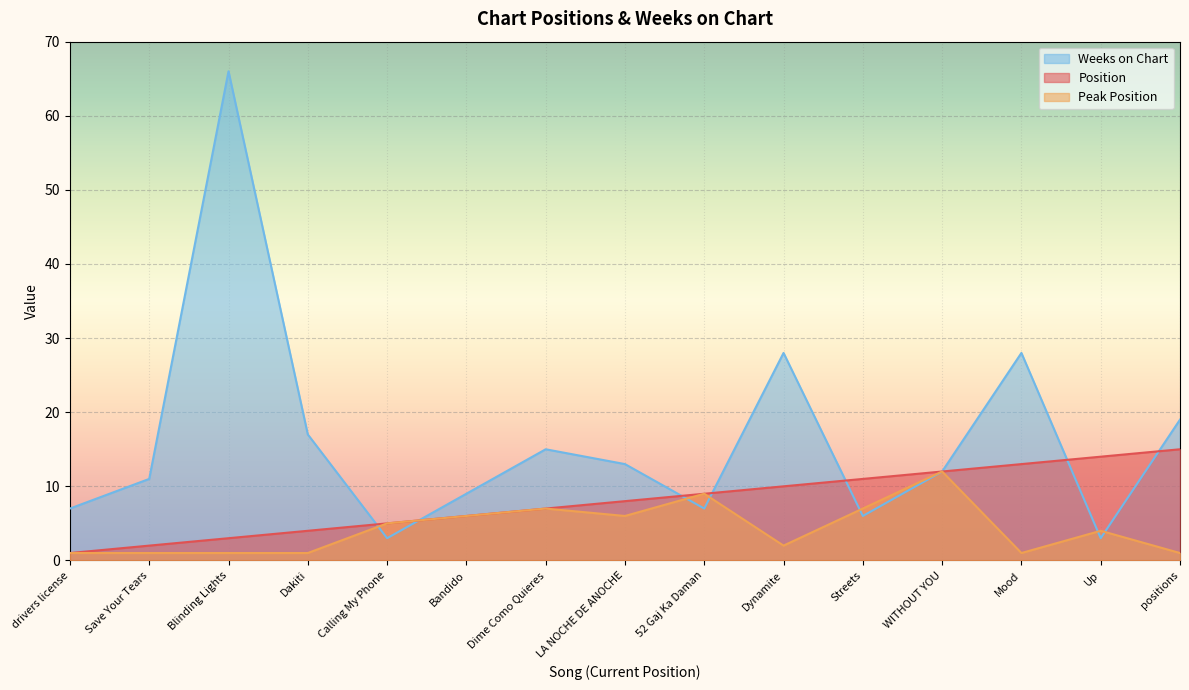

Which series ends up on top after the final intersection of Peak Position and Weeks on Chart?

Weeks on Chart